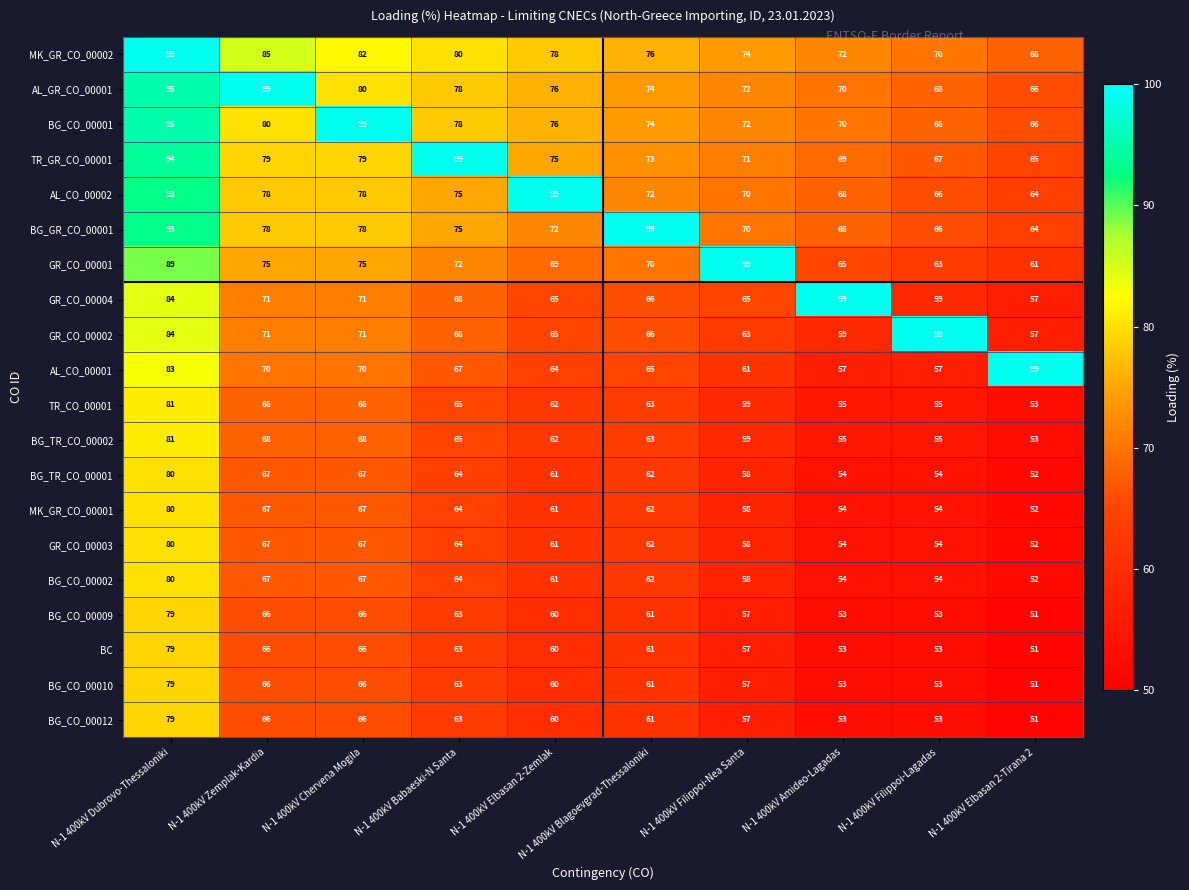

The GR_CO_00004 series shows 25 at N-1 400kV Amideo-Lagadas. True or false?

False